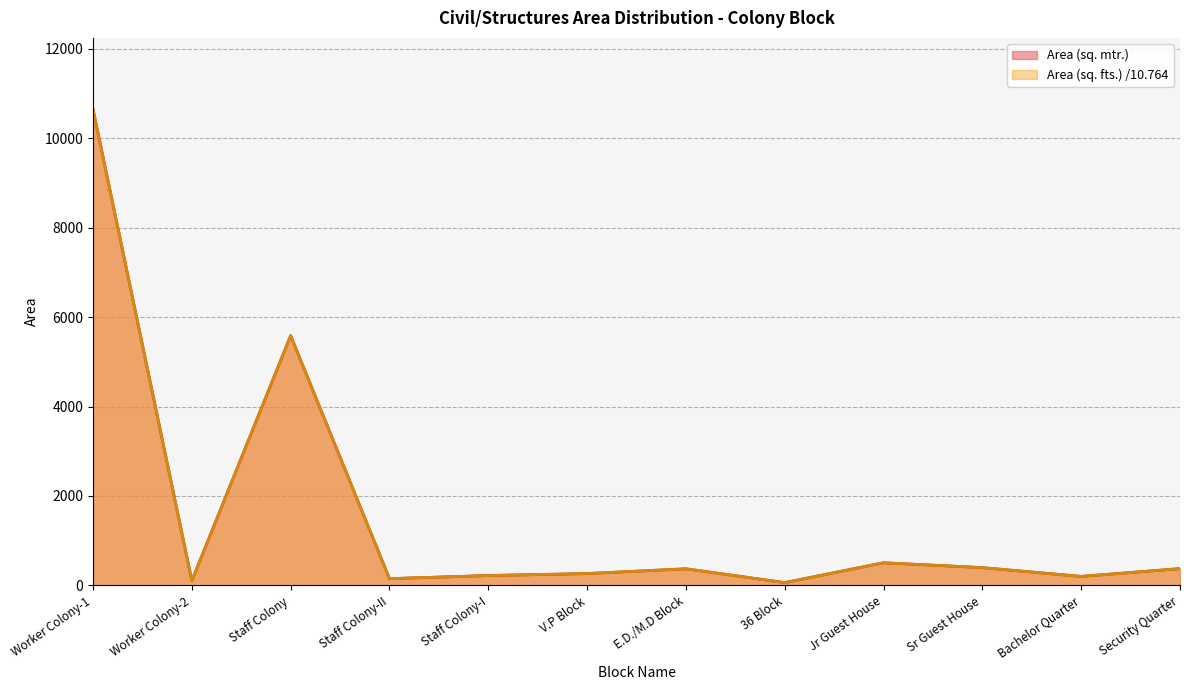

Which series changed the most between Worker Colony-2 and V.P Block?

Area (sq. fts.) /10.764